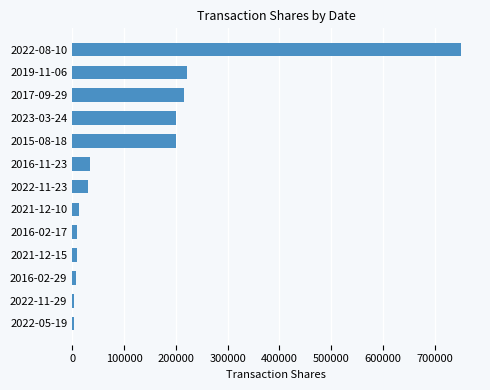

What is the difference between the maximum and second lowest values?

745778